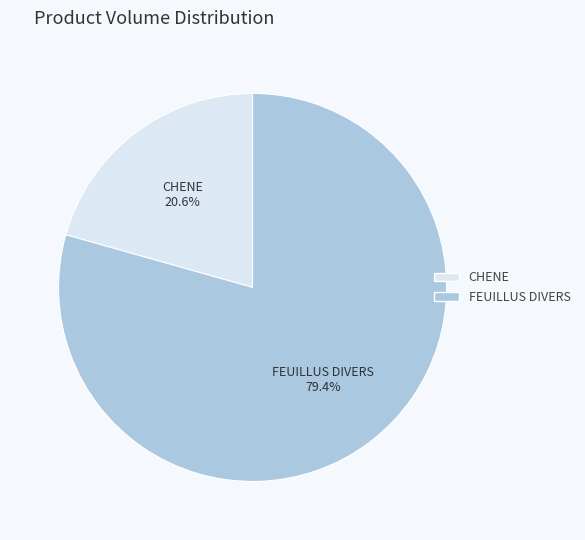

How much of the chart is everything except FEUILLUS DIVERS?

20.6%